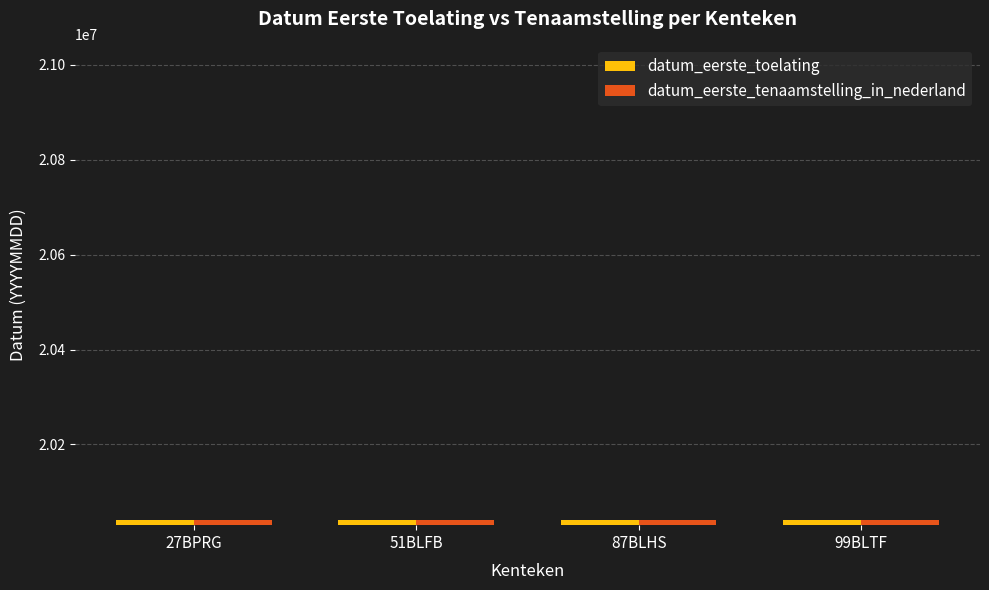

What is the maximum value shown in the chart?

20040830